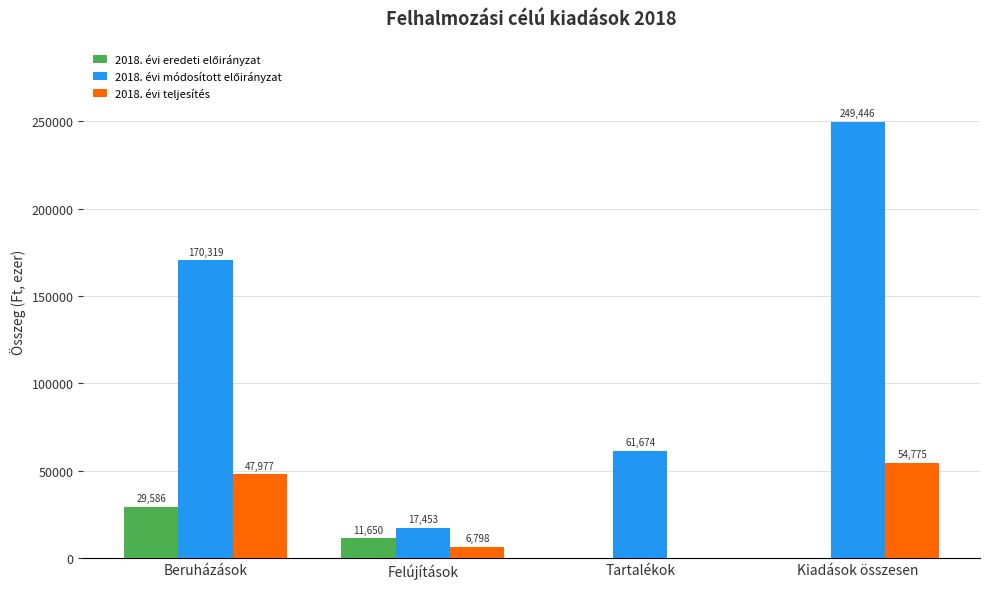

At which category is the sum across all series the highest?

Kiadások összesen